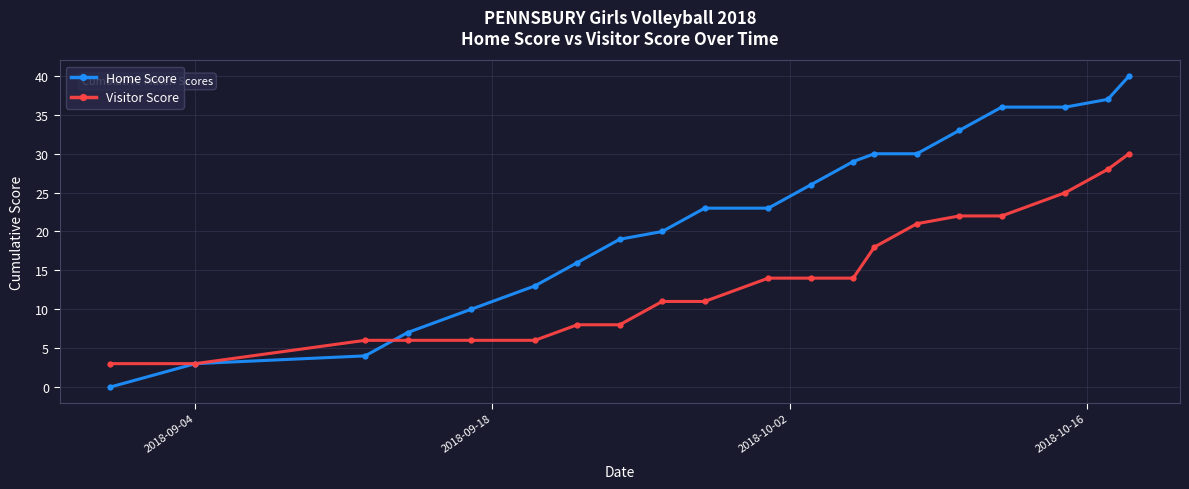

Rank the series by their maximum value, from highest to lowest.

Home Score, Visitor Score